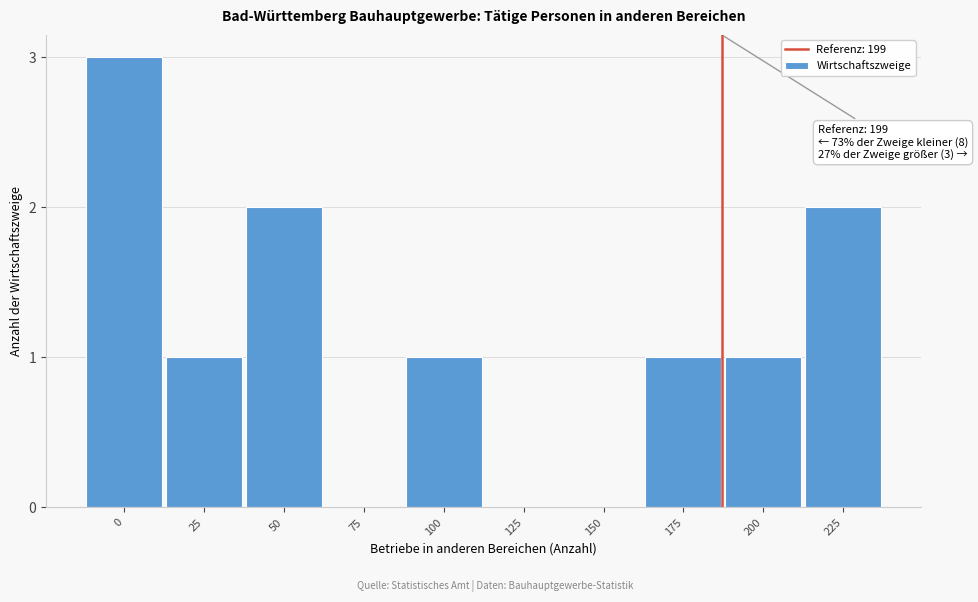

Reading right to left, extract all data points from this chart.

225=2	200=1	175=1	150=0	125=0	100=1	75=0	50=2	25=1	0=3